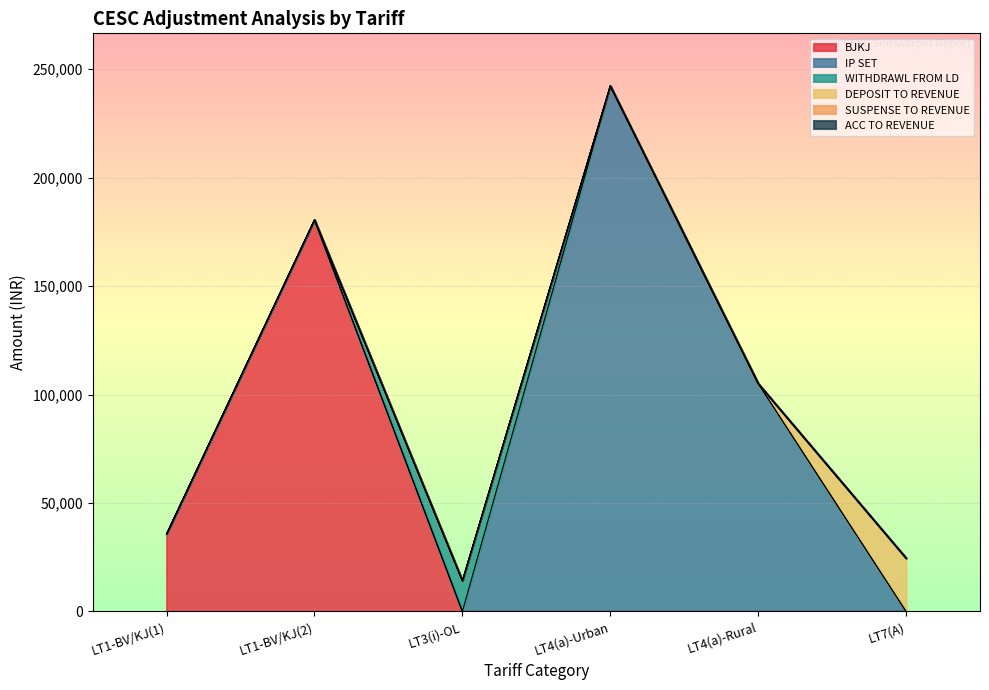

What is the difference between the highest and lowest values at LT4(a)-Urban?

242295.6